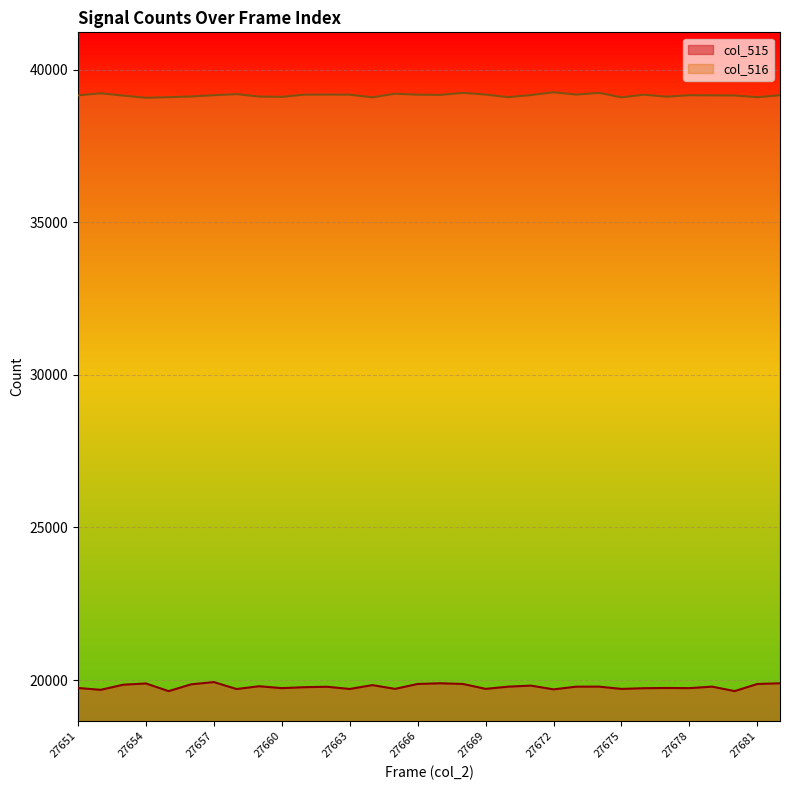

Rank the series at 27675 from lowest to highest value.

col_515, col_516